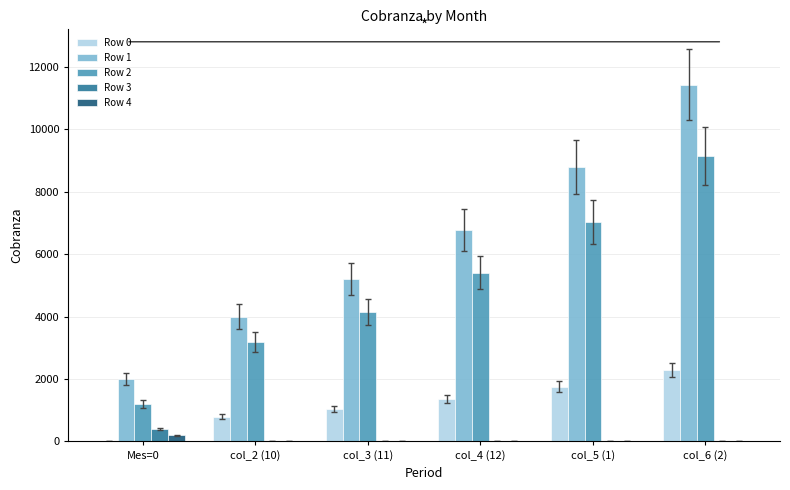

Reading left to right, extract all data points from this chart.

Row 0: 0.0	800.0	1040.0	1352.0	1757.6	2284.9
Row 1: 2000.0	4000.0	5200.0	6760.0	8788.0	11424.4
Row 2: 1200.0	3200.0	4160.0	5408.0	7030.4	9139.5
Row 3: 400.0	0.0	0.0	0.0	0.0	0.0
Row 4: 200.0	0.0	0.0	0.0	0.0	0.0